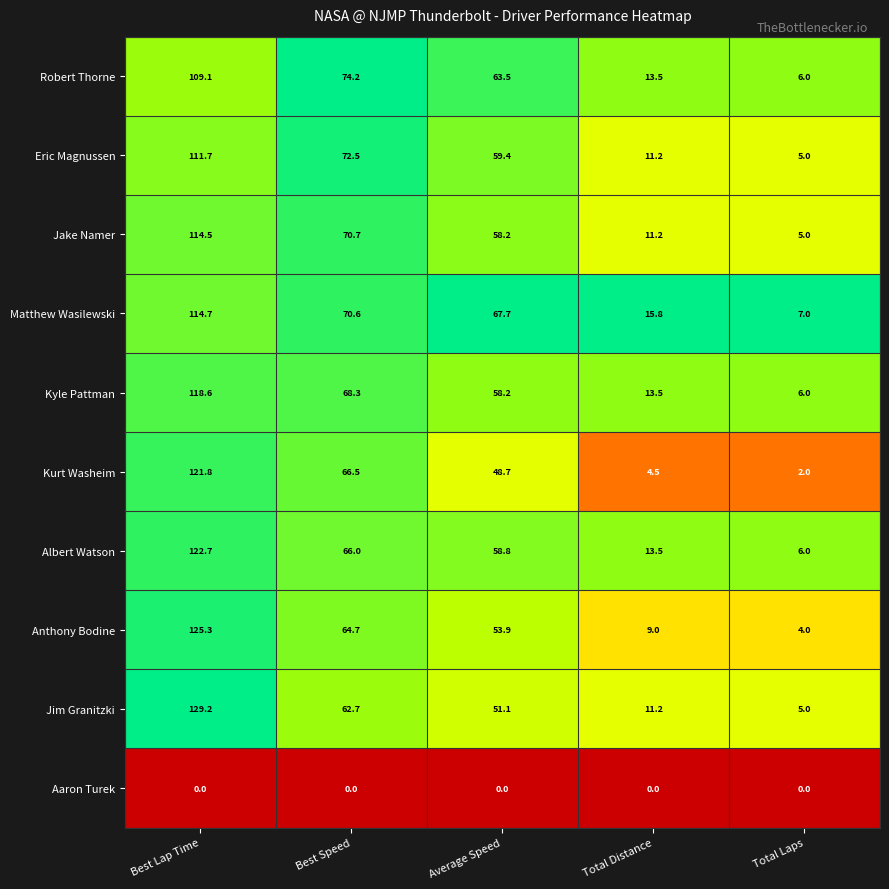

At how many categories does at least one series exceed 26?

3